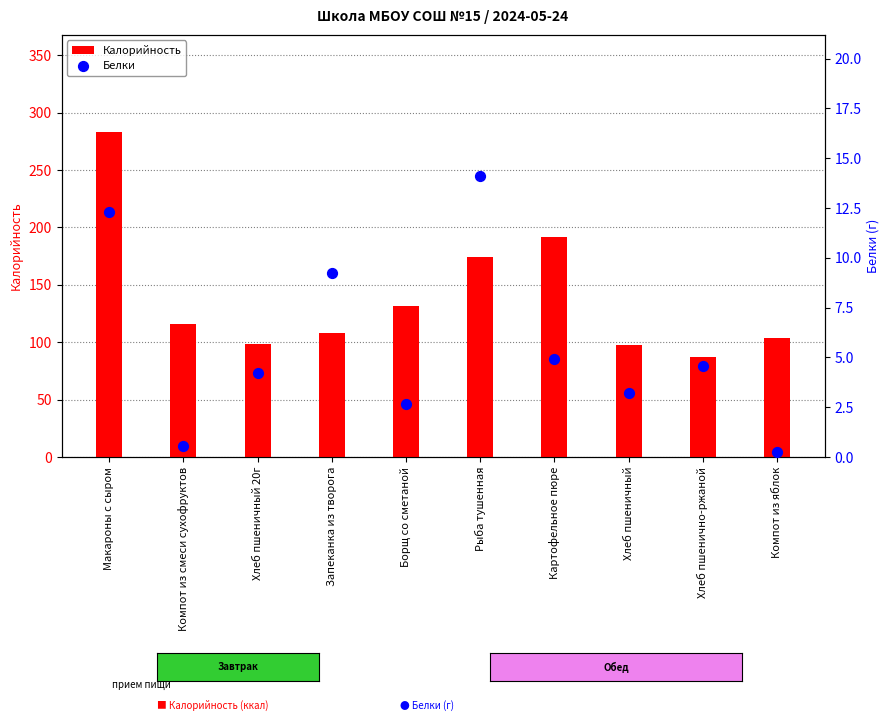

Which series contains the highest Y value?

Калорийность